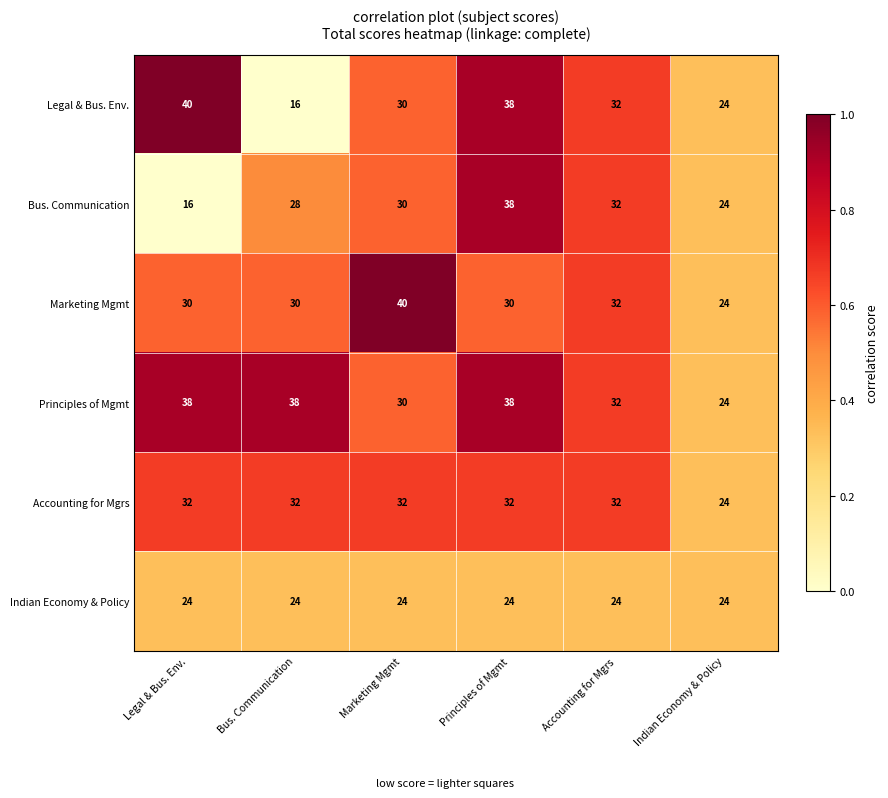

What value does the Marketing Mgmt series have at Legal & Bus. Env.?

30